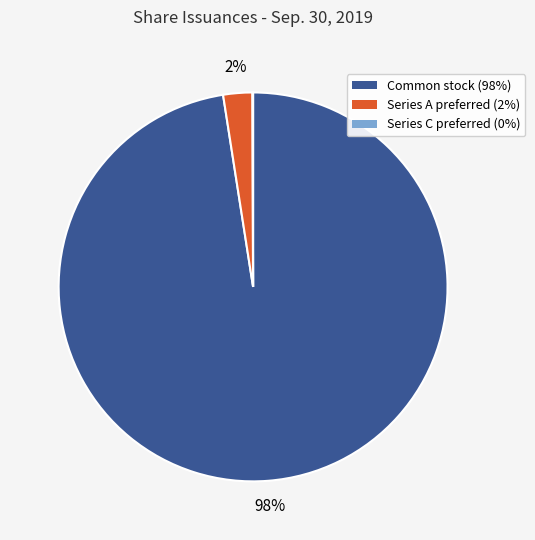

Is there a majority slice in this chart?

Yes